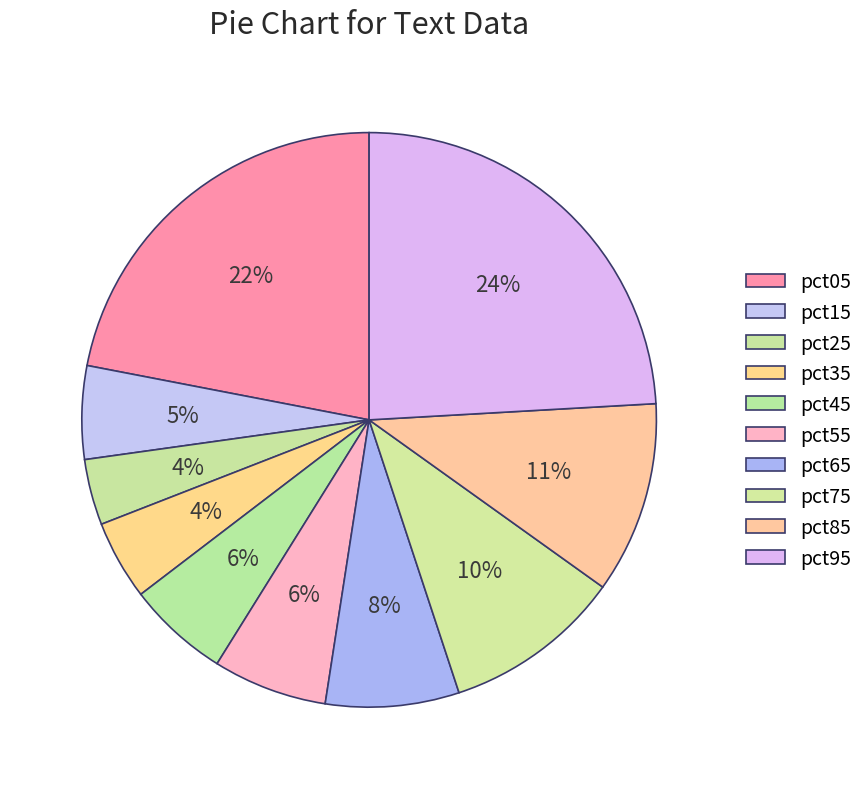

How many slices are in this pie chart?

10